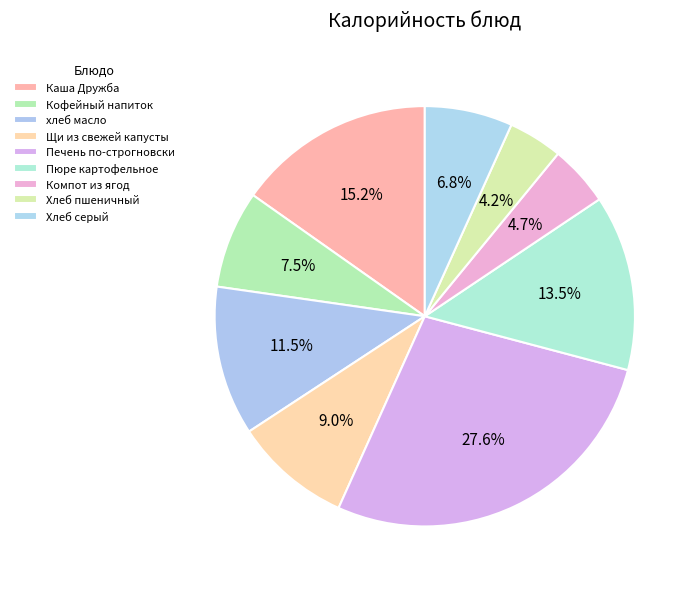

Count the number of slices in the pie.

9